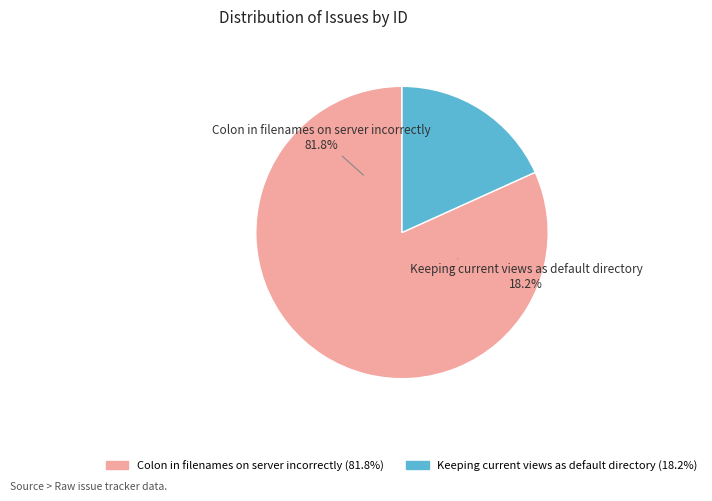

Approximately how many times larger is the value at Colon in filenames on server incorrectly compared to Keeping current views as default directory?

4.5